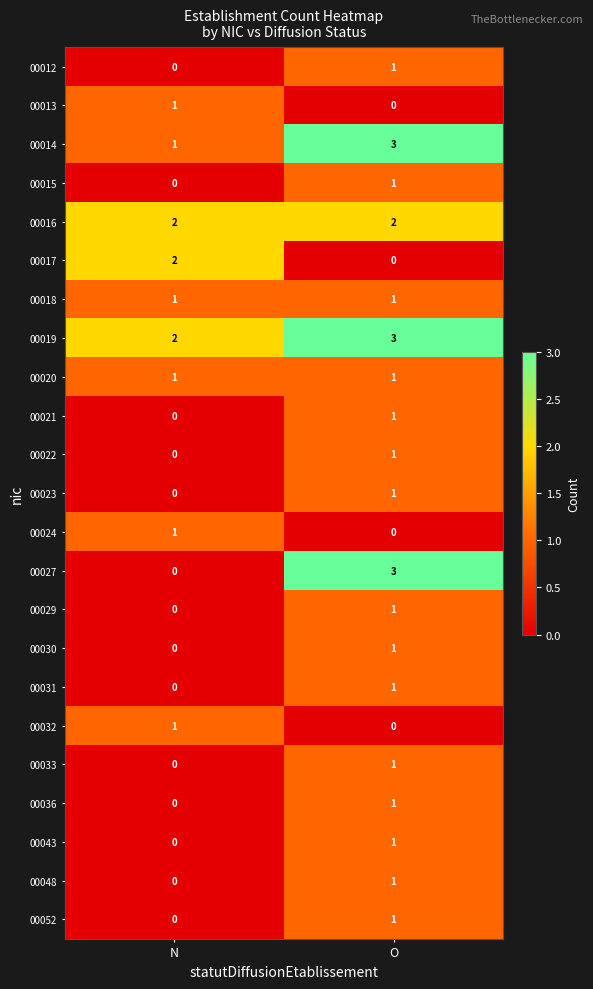

What is the greatest value displayed?

3